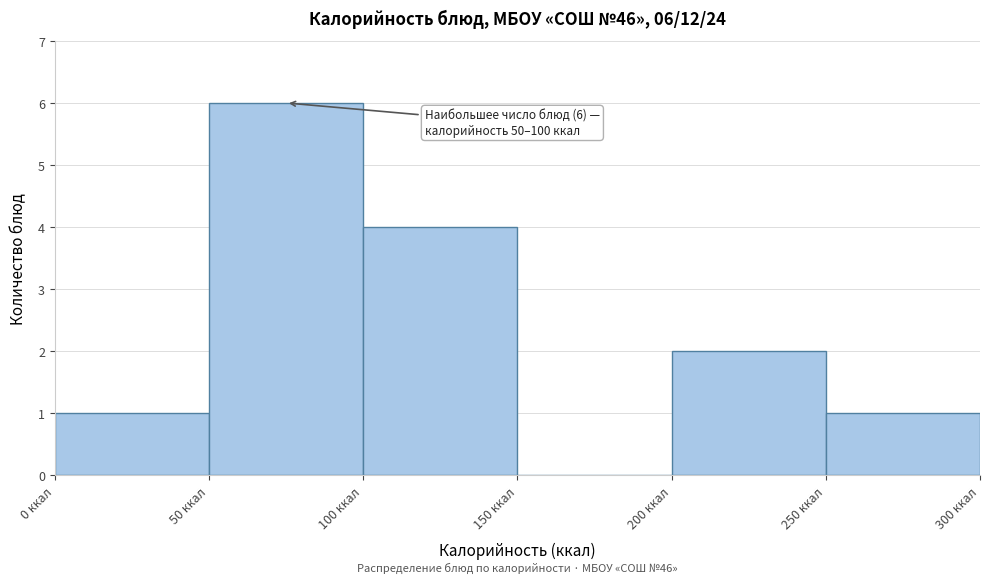

Over which range of the x-axis is the bar tallest?

50 to 100